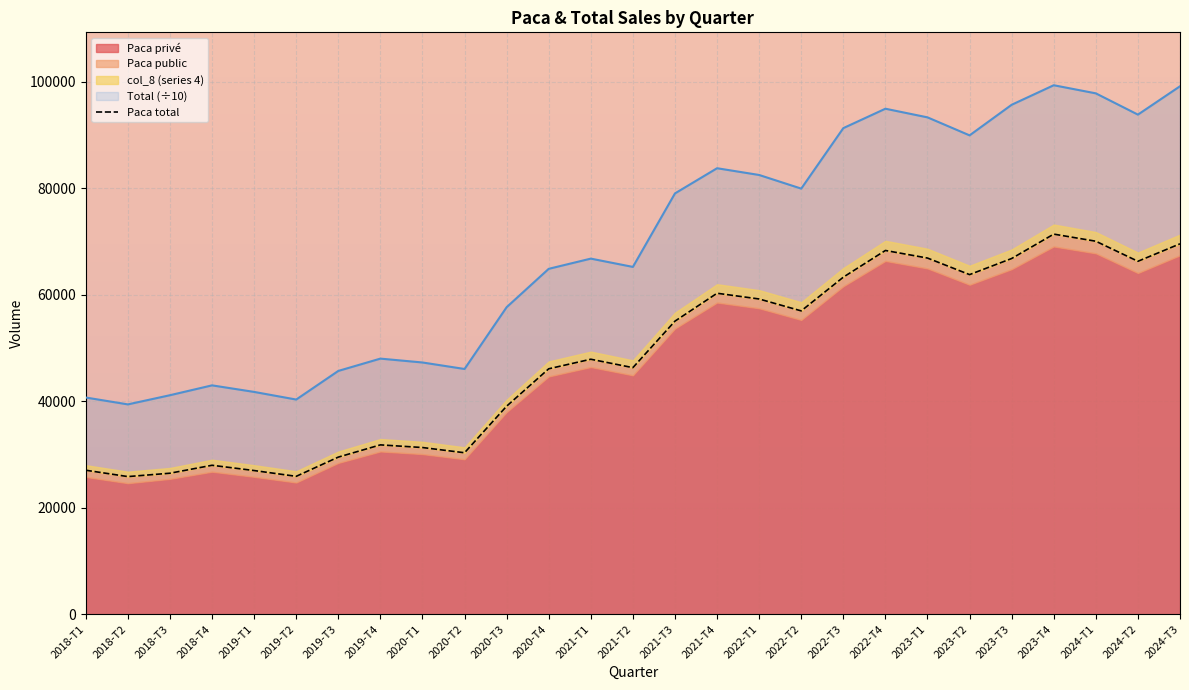

What is the sum of the values at 2023-T2 and 2018-T1?

90805